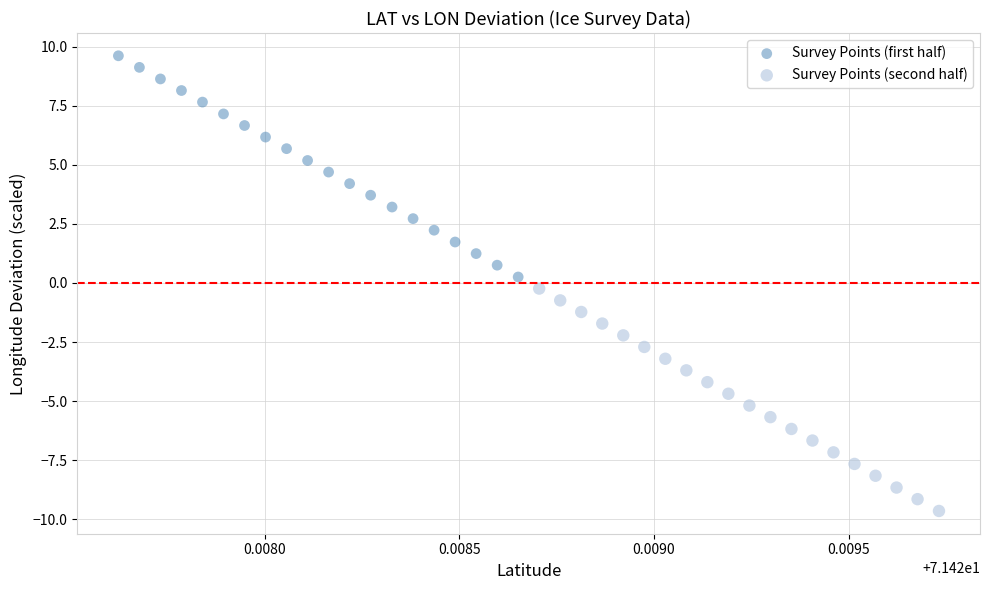

Which series has the widest spread of Y values?

Survey Points (second half)